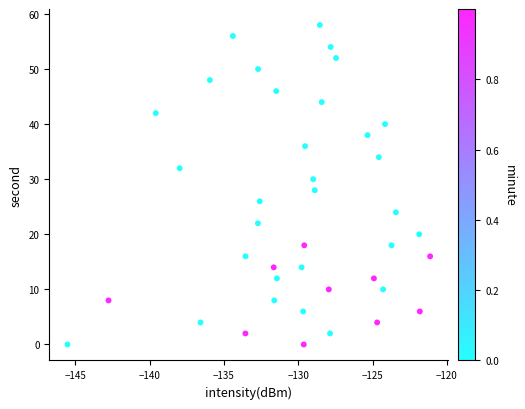

What is the range of Y values (max minus min)?

58